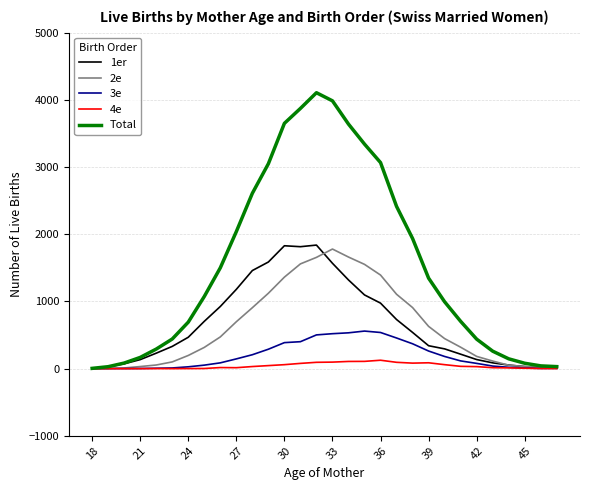

What is the maximum value shown in the chart?

4107